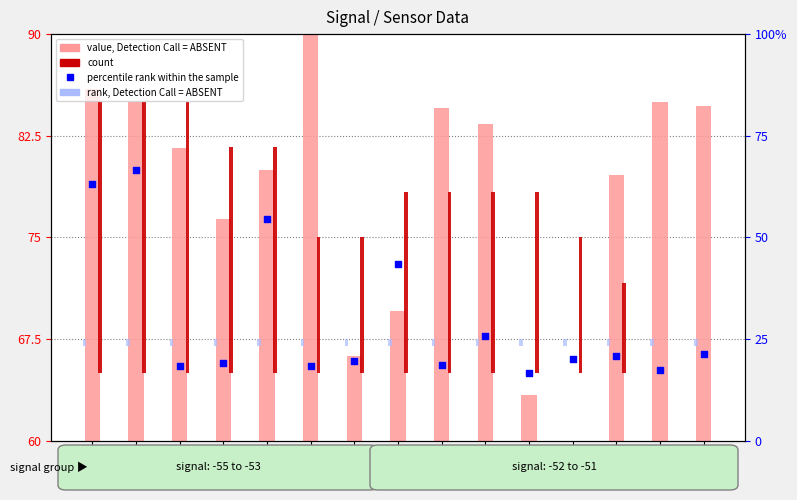

At which category is the sum across all series the highest?

00:01